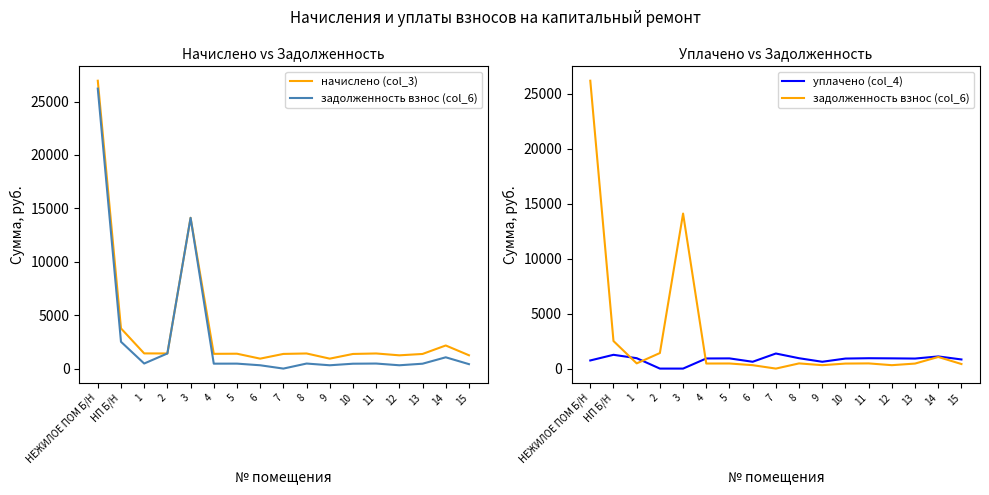

Rank the series by their average value, from highest to lowest.

начислено (col_3), задолженность взнос (col_6), уплачено (col_4)